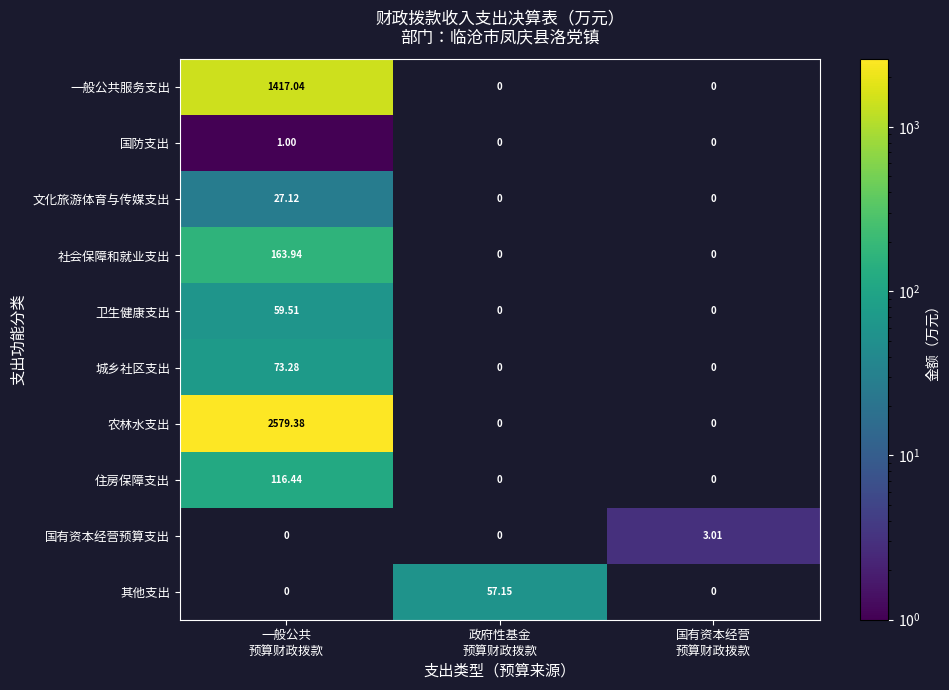

At how many categories does at least one series exceed 1790?

1